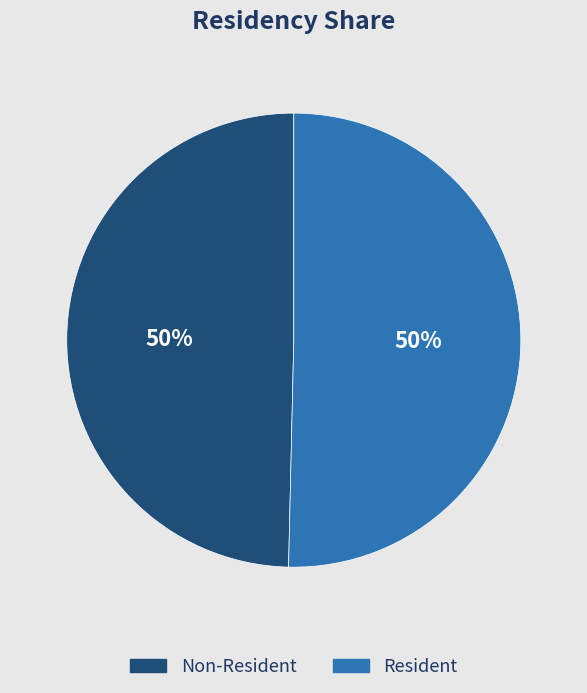

Count the number of slices in the pie.

2